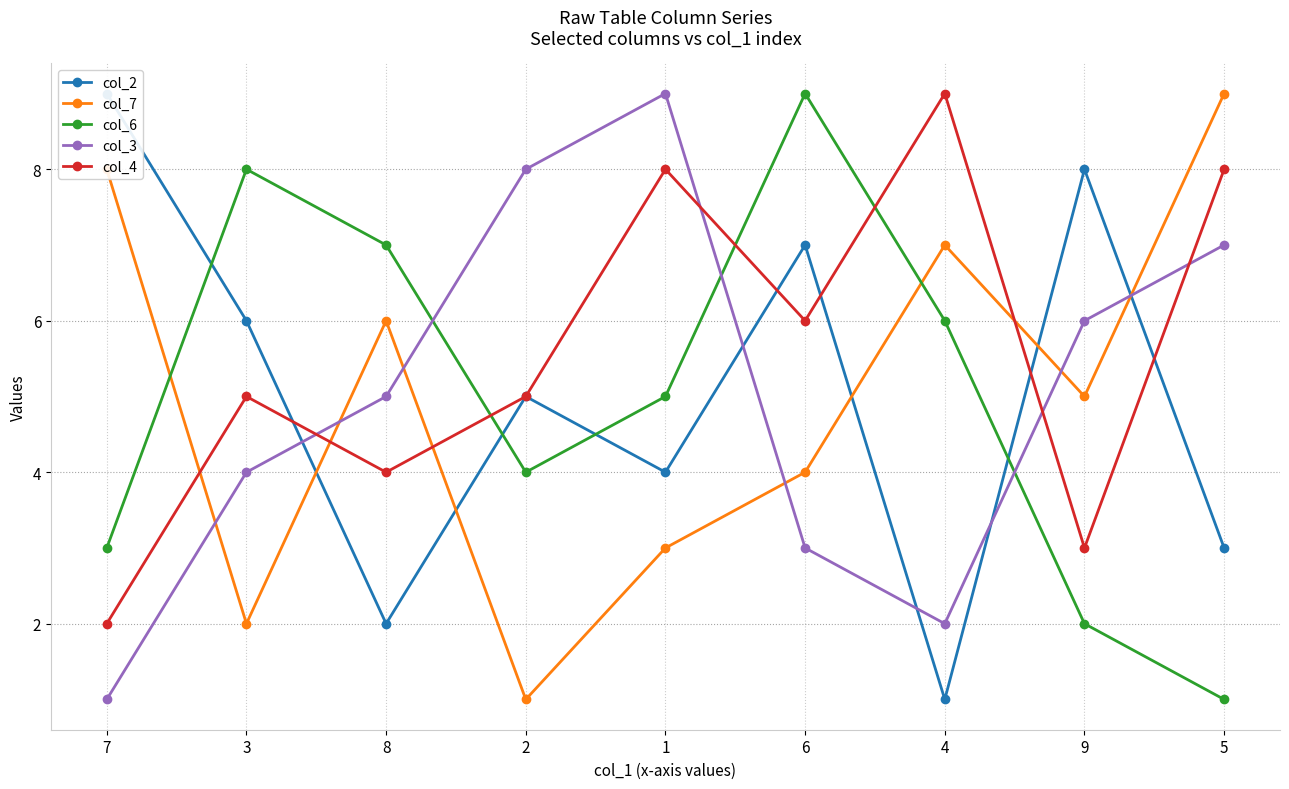

What is the label of the 5th point from the left?

1